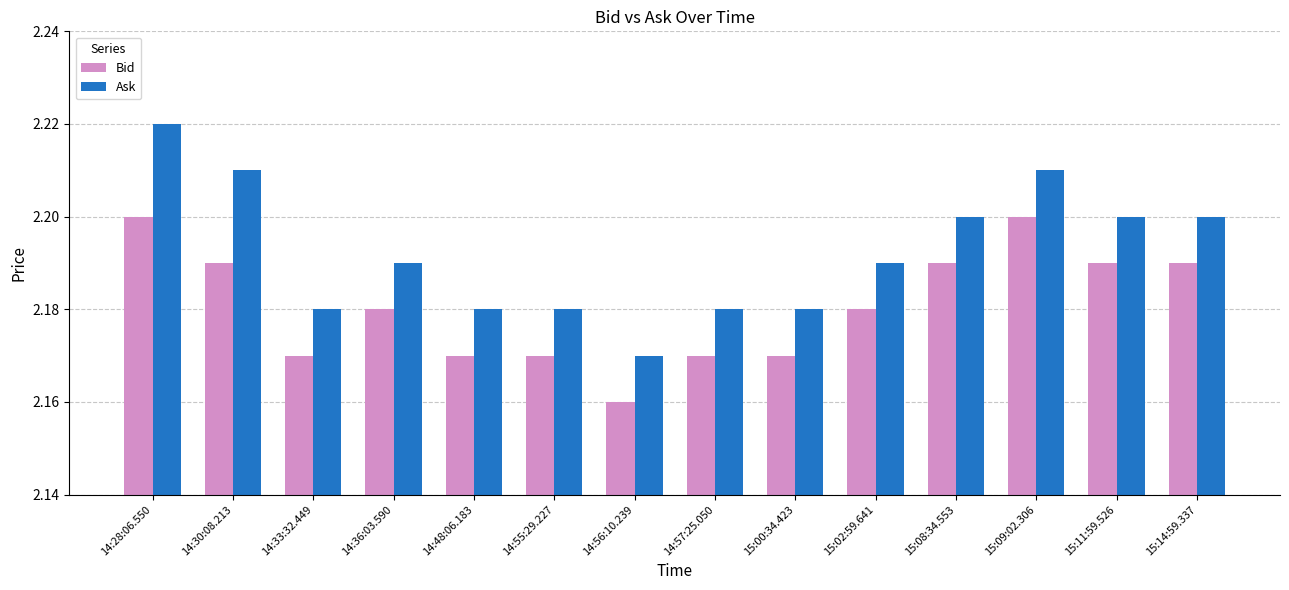

At which category does the chart reach its minimum across all series?

14:56:10.239